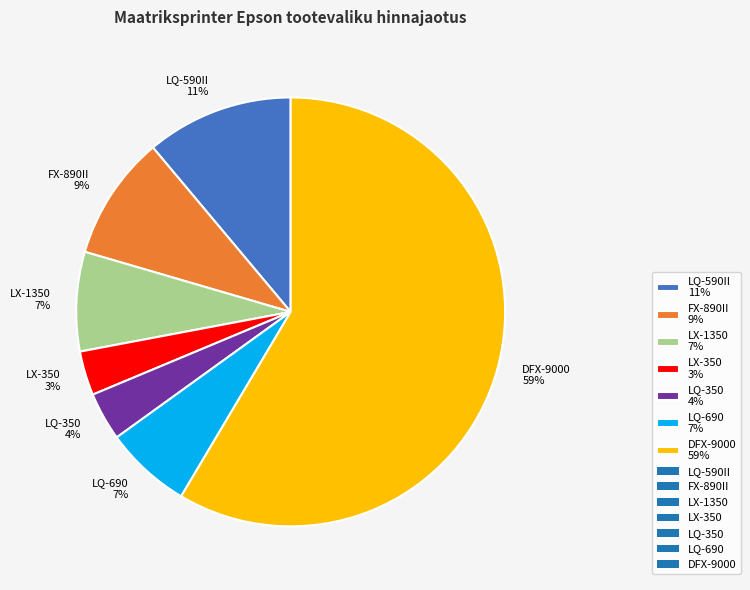

Do LX-350 3% and LQ-690 7% together represent more than half of the pie?

No